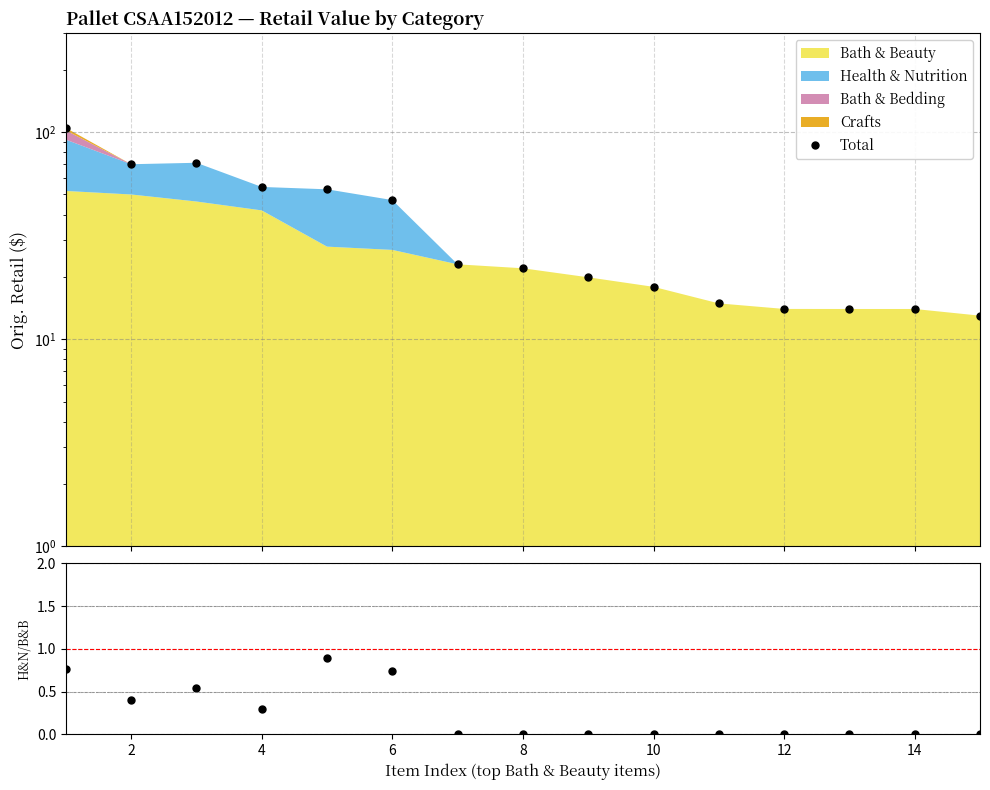

At which label does H&N / B&B reach its minimum?

12